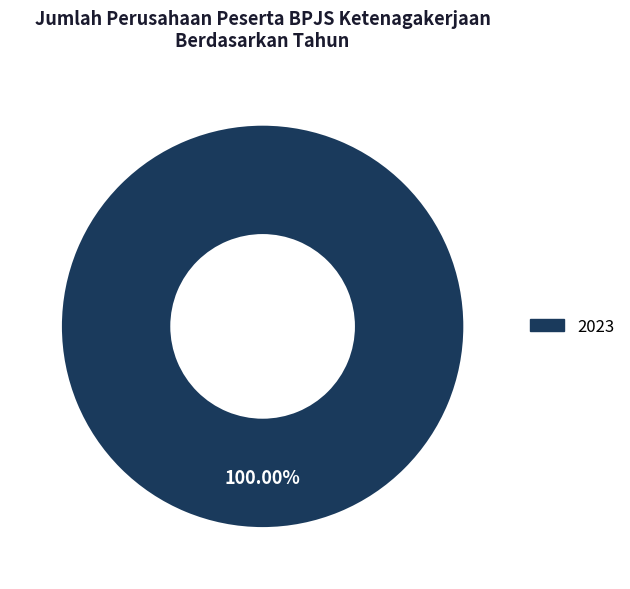

How many slices are in this pie chart?

1